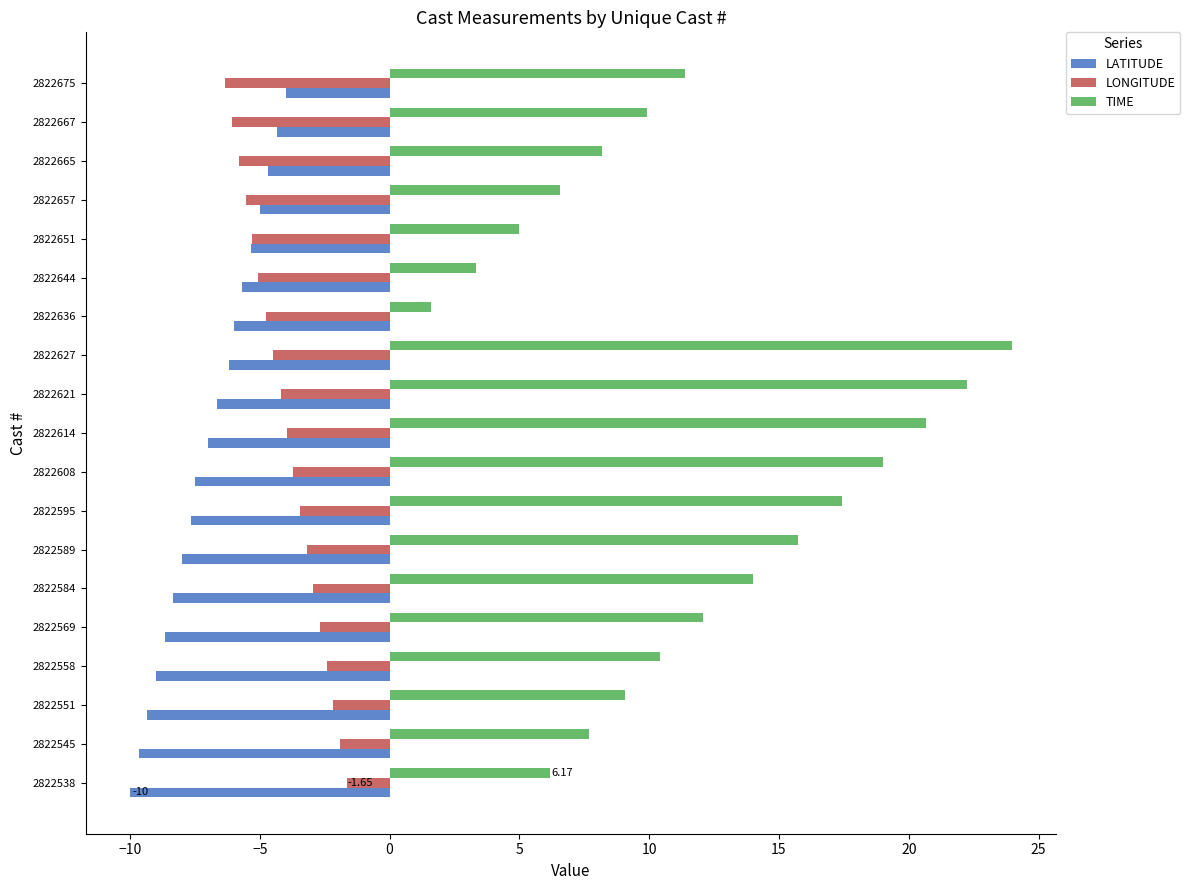

What is the lowest value of the LATITUDE series?

-10.0